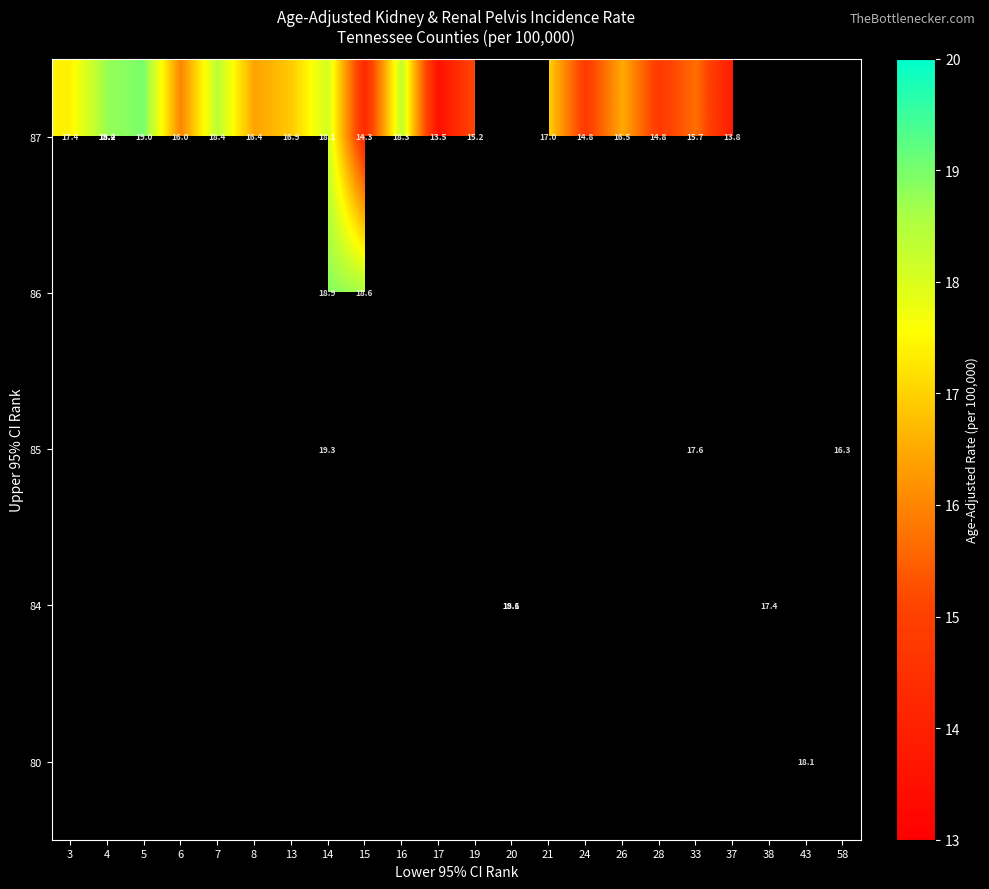

How many positive values does the 80 series have?

1